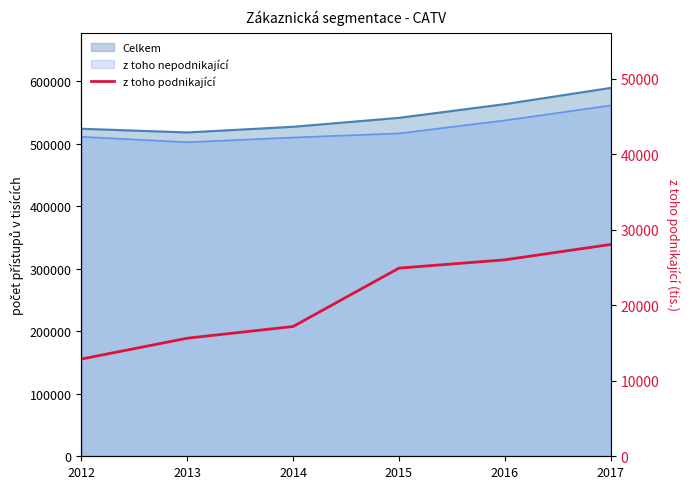

At which category does the chart reach its minimum across all series?

2012